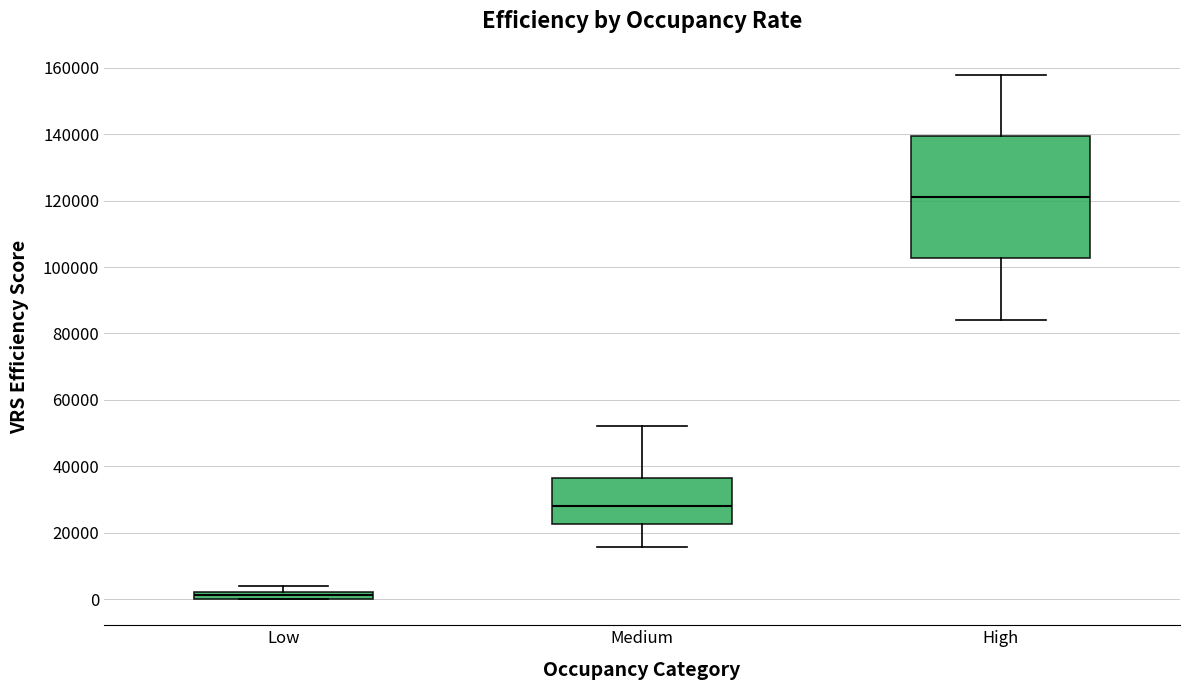

Which box has the highest median line?

High